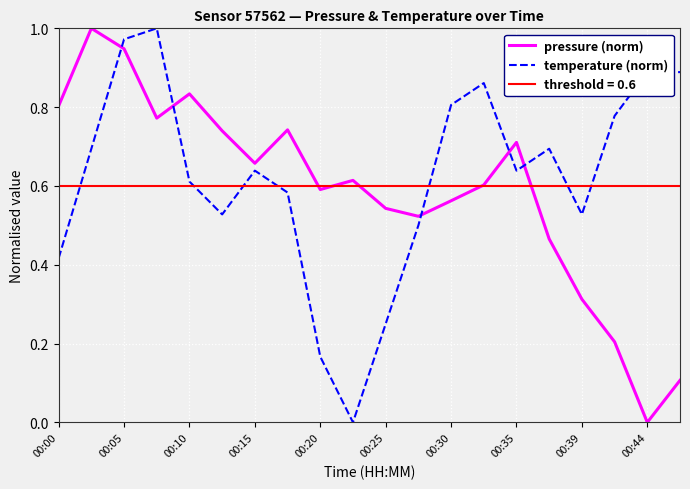

Which series ends up on top after the final intersection of temperature (norm) and pressure (norm)?

temperature (norm)